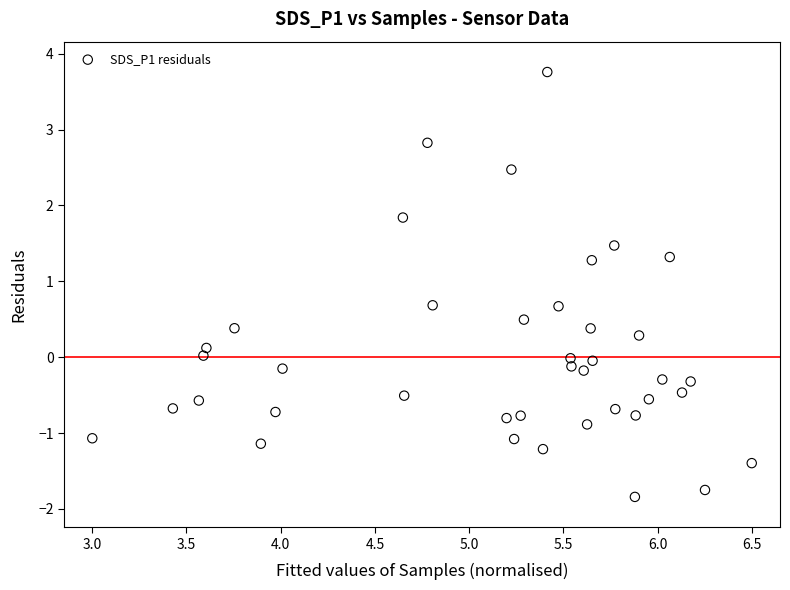

What is the range of Y values (max minus min)?

5.6